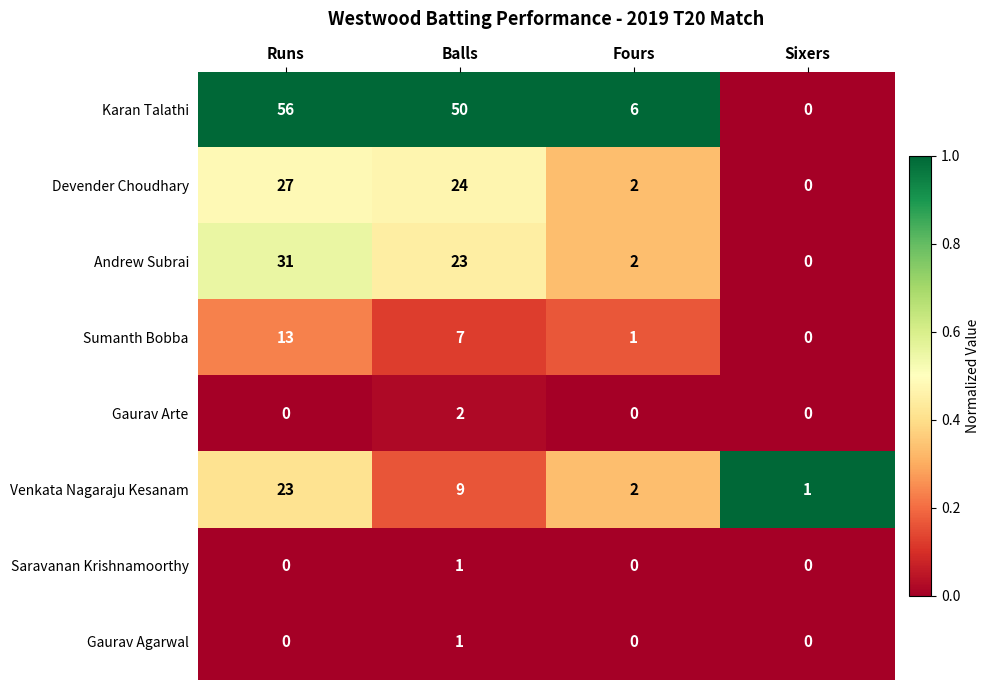

Is it true that Devender Choudhary equals 27 at Runs?

True